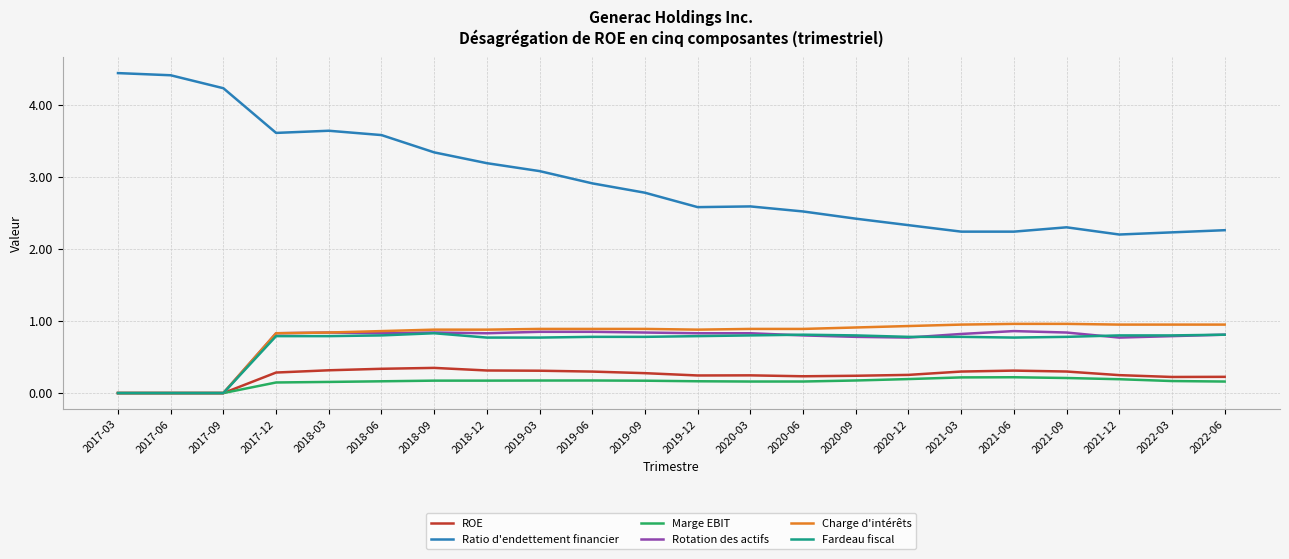

True or false: Ratio d'endettement financier and Rotation des actifs intersect in this chart.

False